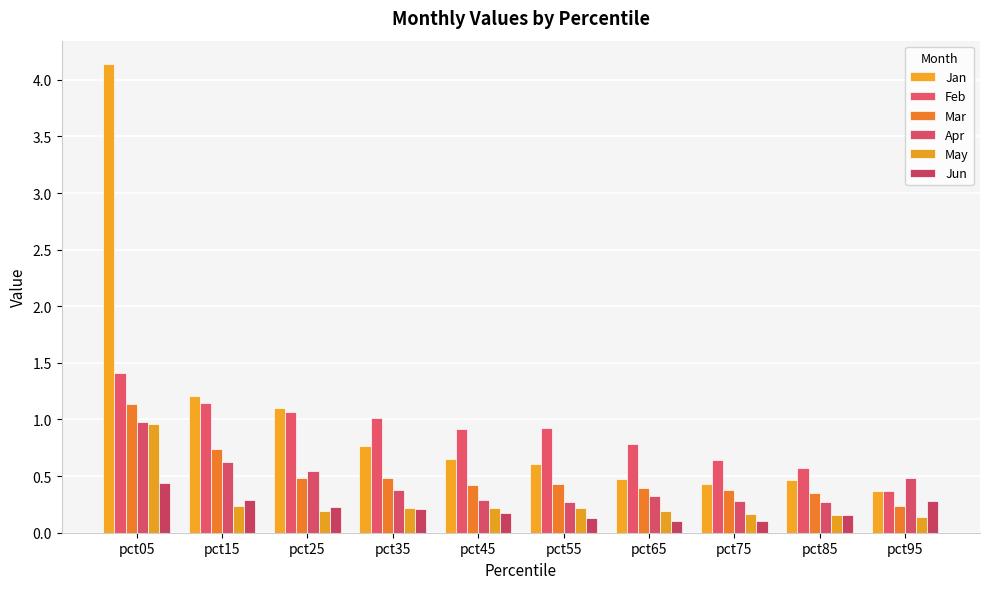

What is the difference between the maximum and minimum values in the May series?

0.8